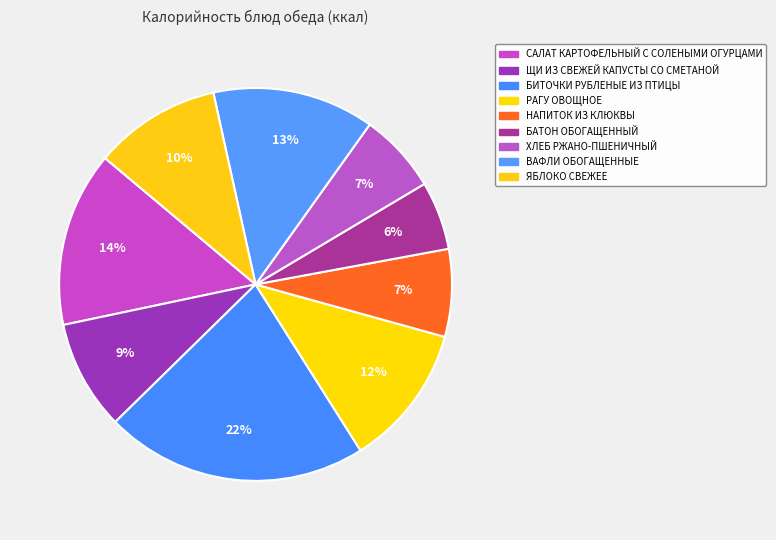

True or false: ЩИ ИЗ СВЕЖЕЙ КАПУСТЫ СО СМЕТАНОЙ accounts for 17% of the total.

False